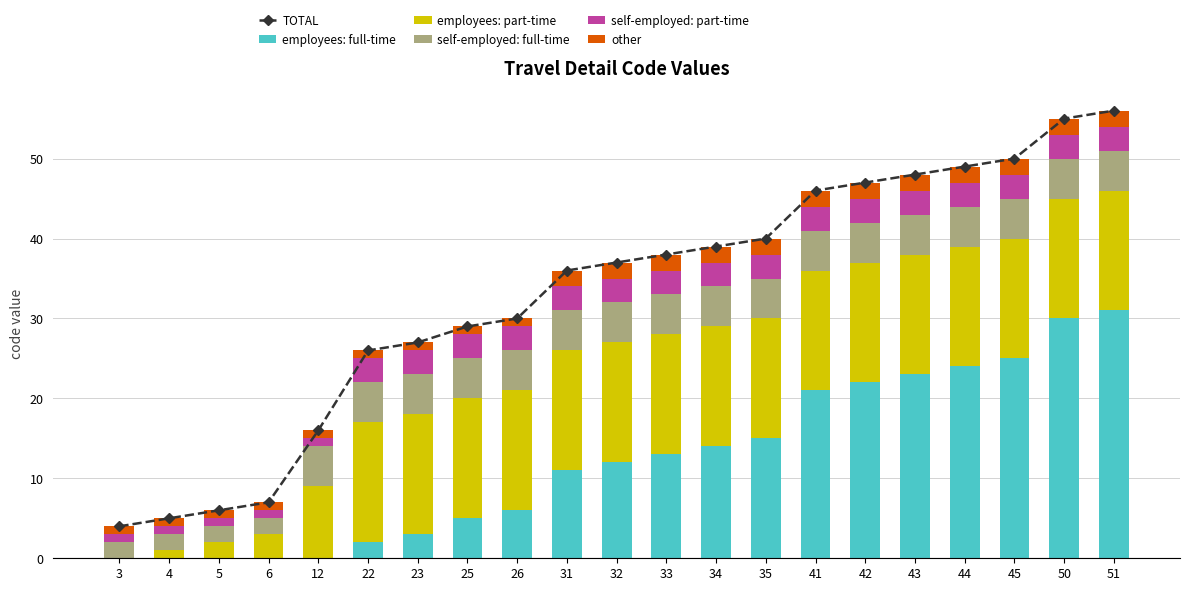

Reading left to right, transcribe all the data shown in this chart.

TOTAL: 3=4	4=5	5=6	6=7	12=16	22=26	23=27	25=29	26=30	31=36	32=37	33=38	34=39	35=40	41=46	42=47	43=48	44=49	45=50	50=55	51=56
employees: full-time: 3=0	4=0	5=0	6=0	12=0	22=2	23=3	25=5	26=6	31=11	32=12	33=13	34=14	35=15	41=21	42=22	43=23	44=24	45=25	50=30	51=31
employees: part-time: 3=0	4=1	5=2	6=3	12=9	22=15	23=15	25=15	26=15	31=15	32=15	33=15	34=15	35=15	41=15	42=15	43=15	44=15	45=15	50=15	51=15
self-employed: full-time: 3=2	4=2	5=2	6=2	12=5	22=5	23=5	25=5	26=5	31=5	32=5	33=5	34=5	35=5	41=5	42=5	43=5	44=5	45=5	50=5	51=5
self-employed: part-time: 3=1	4=1	5=1	6=1	12=1	22=3	23=3	25=3	26=3	31=3	32=3	33=3	34=3	35=3	41=3	42=3	43=3	44=3	45=3	50=3	51=3
other: 3=1	4=1	5=1	6=1	12=1	22=1	23=1	25=1	26=1	31=2	32=2	33=2	34=2	35=2	41=2	42=2	43=2	44=2	45=2	50=2	51=2